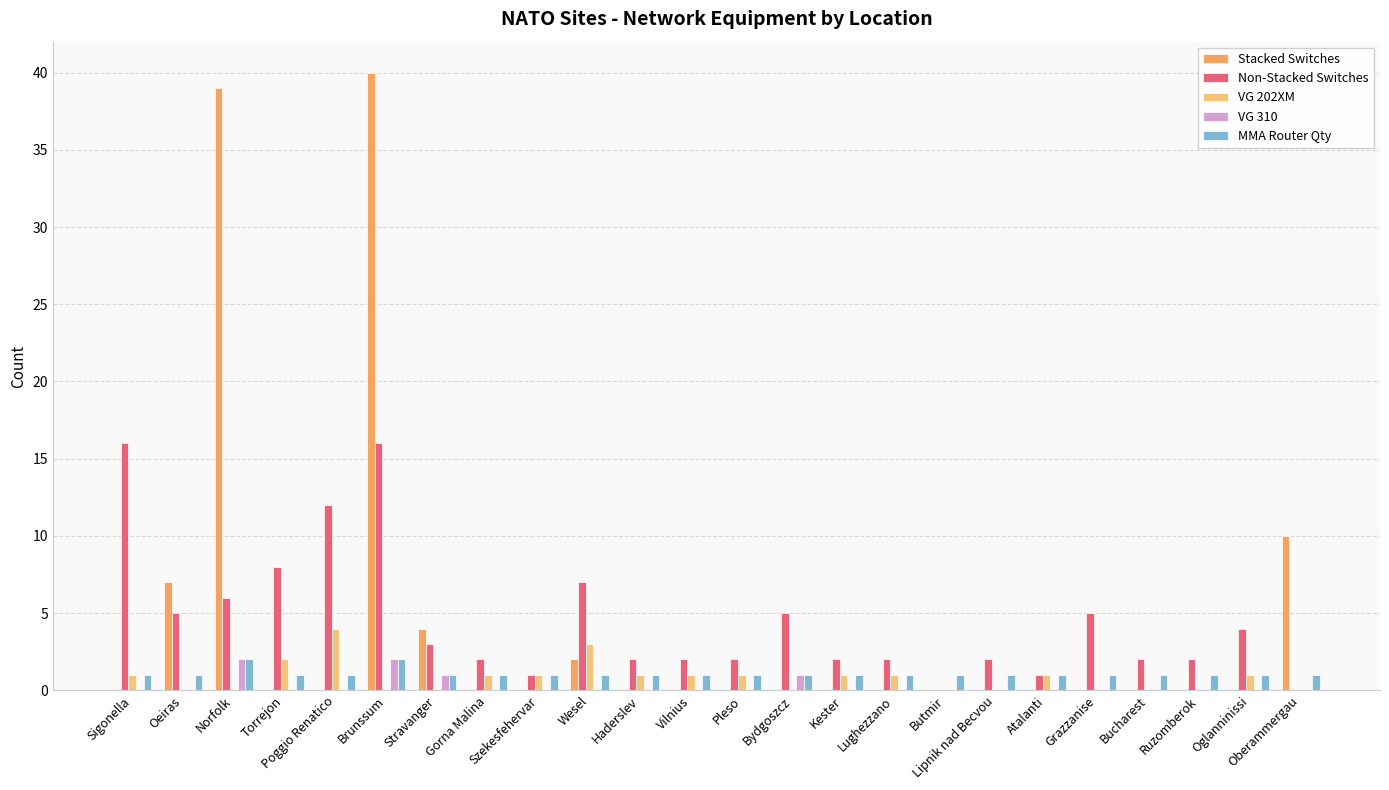

At which label is VG 202XM closest to 2?

Torrejon